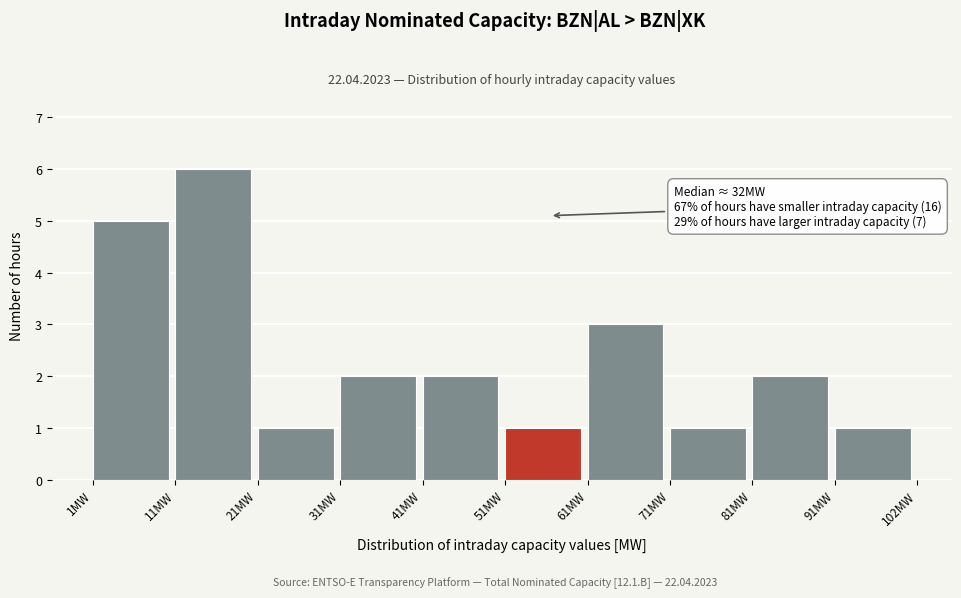

Over which range of the x-axis is the bar tallest?

12 to 22